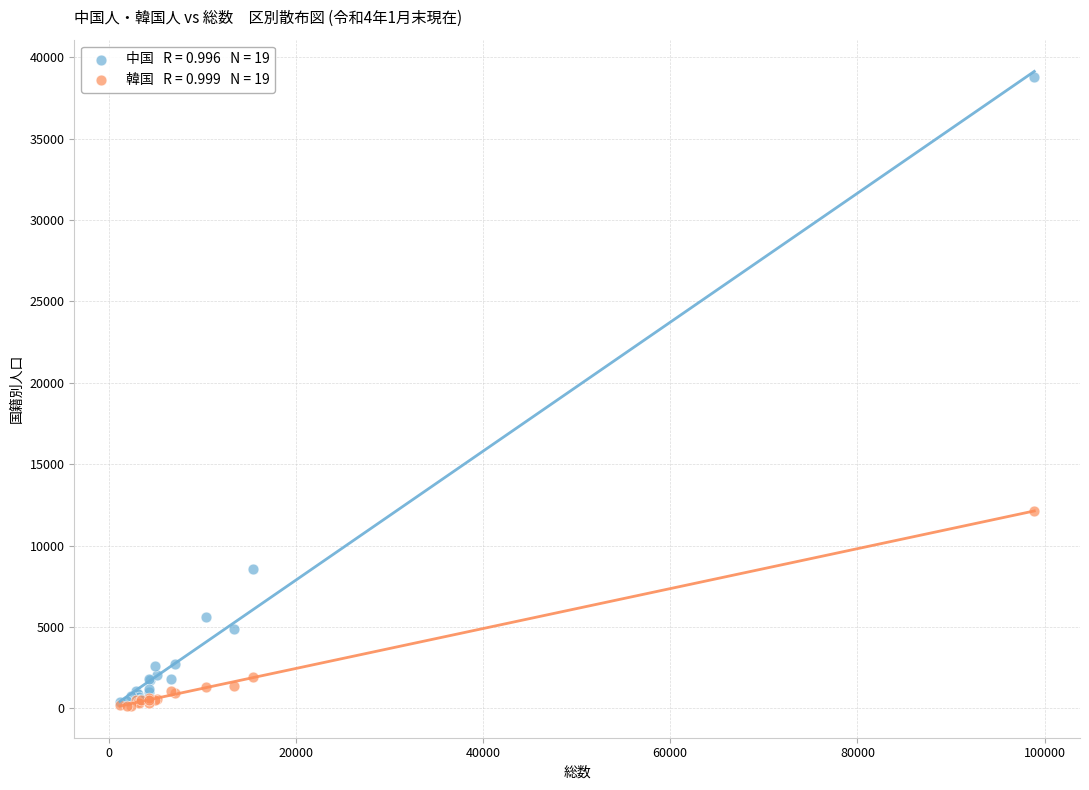

Across all series, what Y value is closest to 19460?

12143